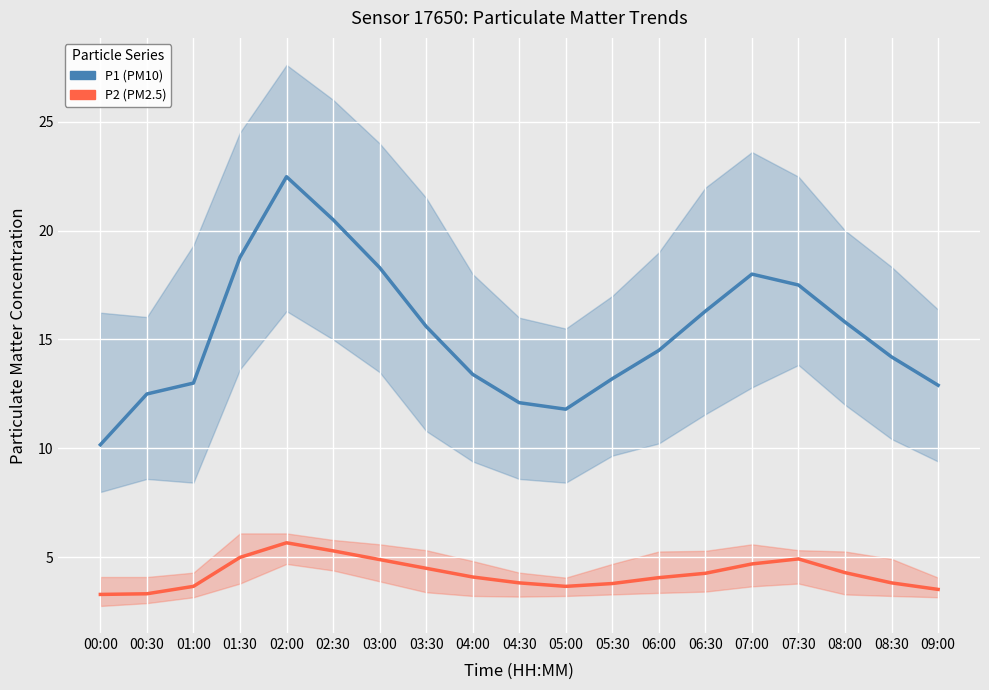

What is the total value across all series at 08:00?

20.1